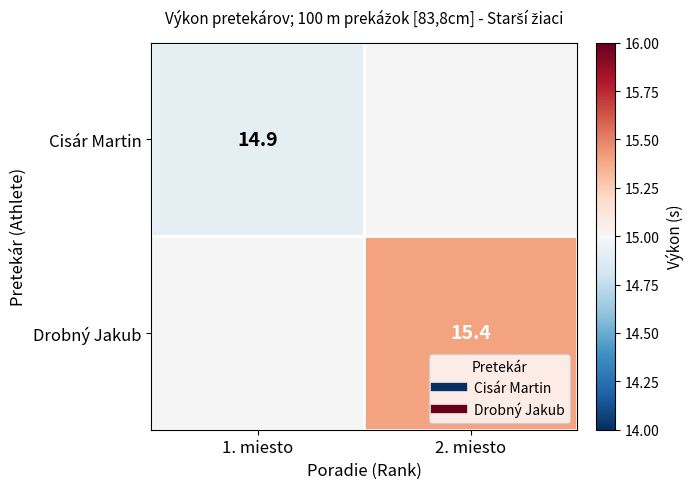

What is the approximate value of Cisár Martin at 1. miesto?

14.9